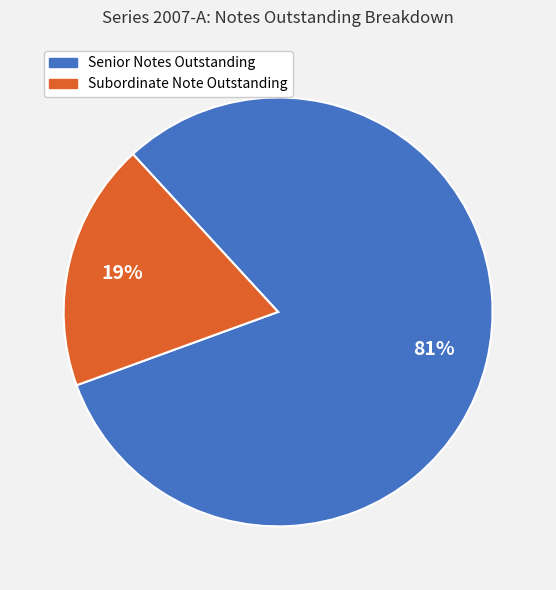

Is there any slice that represents more than half of the pie?

Yes